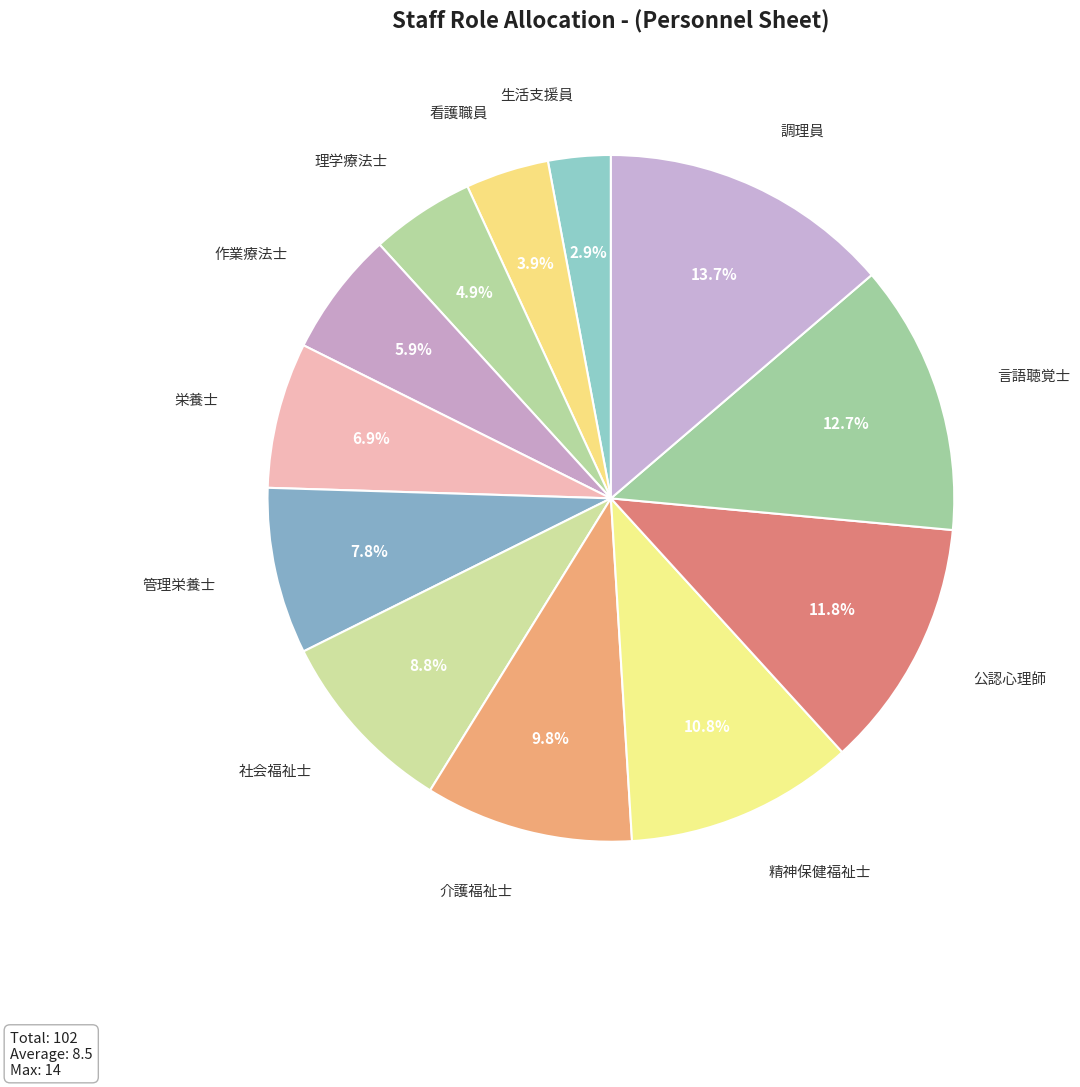

What is the largest slice in the pie chart?

調理員